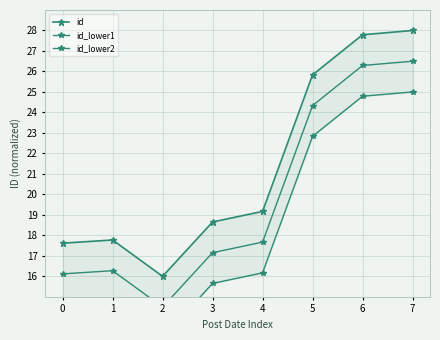

What is the minimum value shown in the chart?

13.0